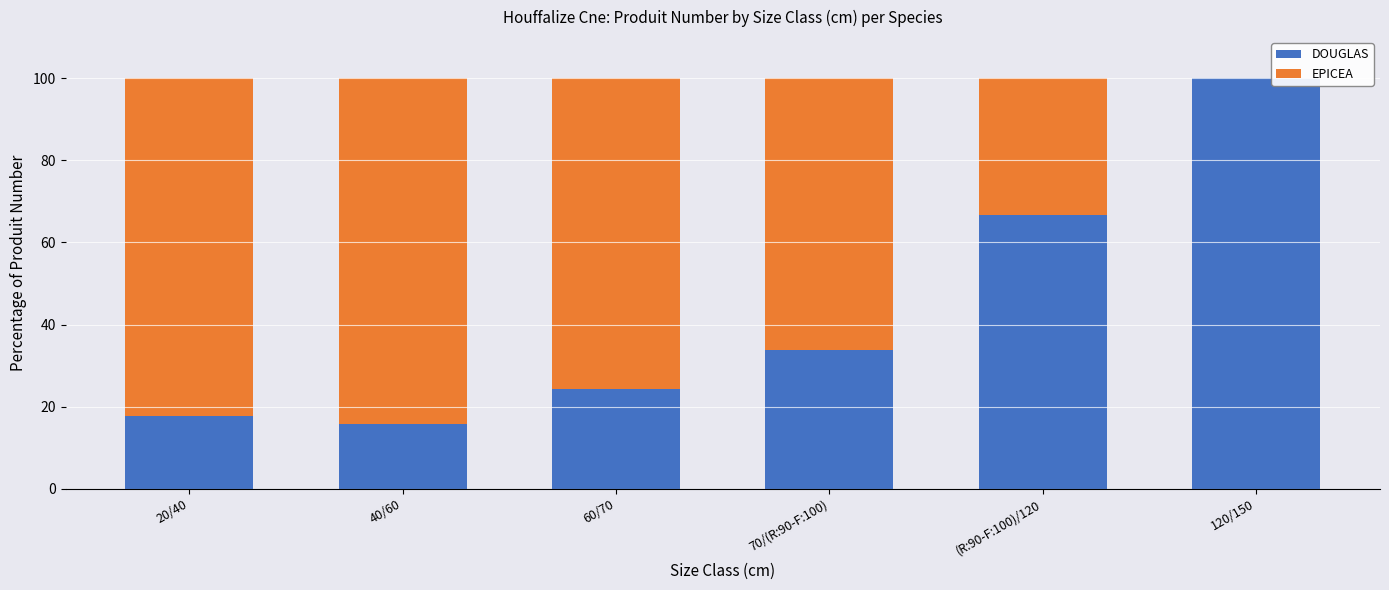

Are the bars horizontal?

No